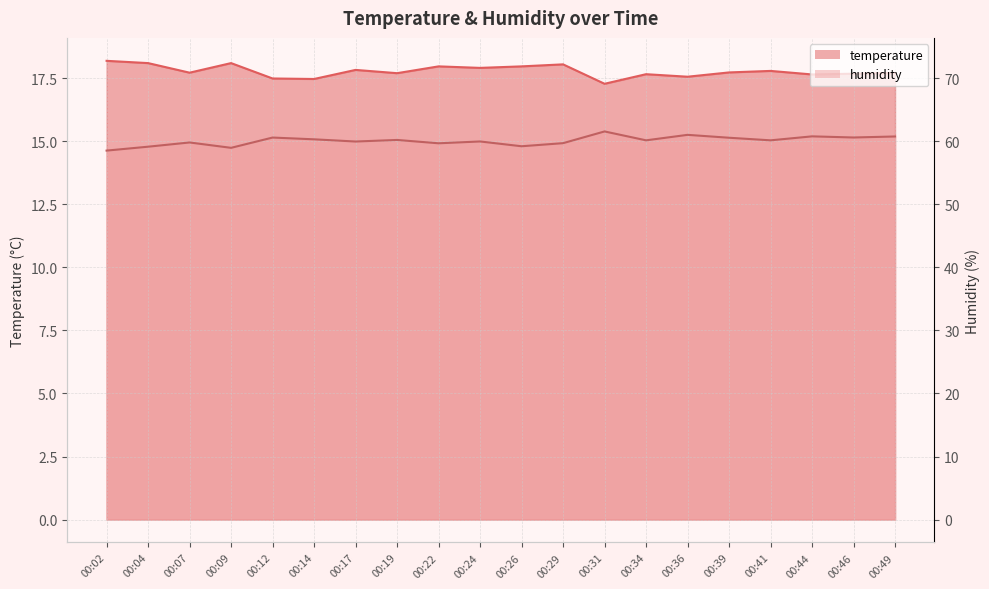

Is it true that temperature equals 7.8 at 00:39?

False